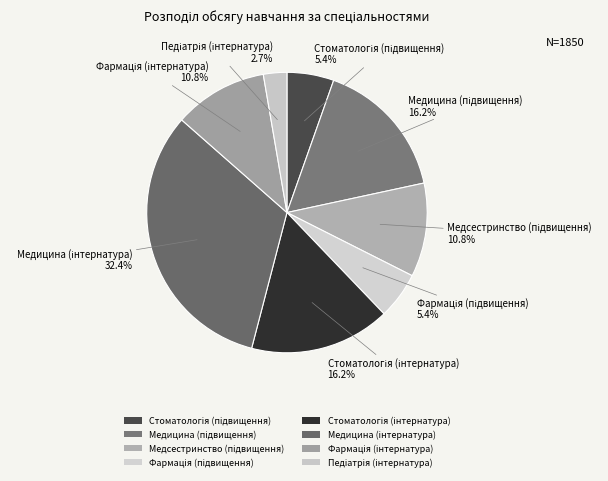

How many slices are in this pie chart?

8